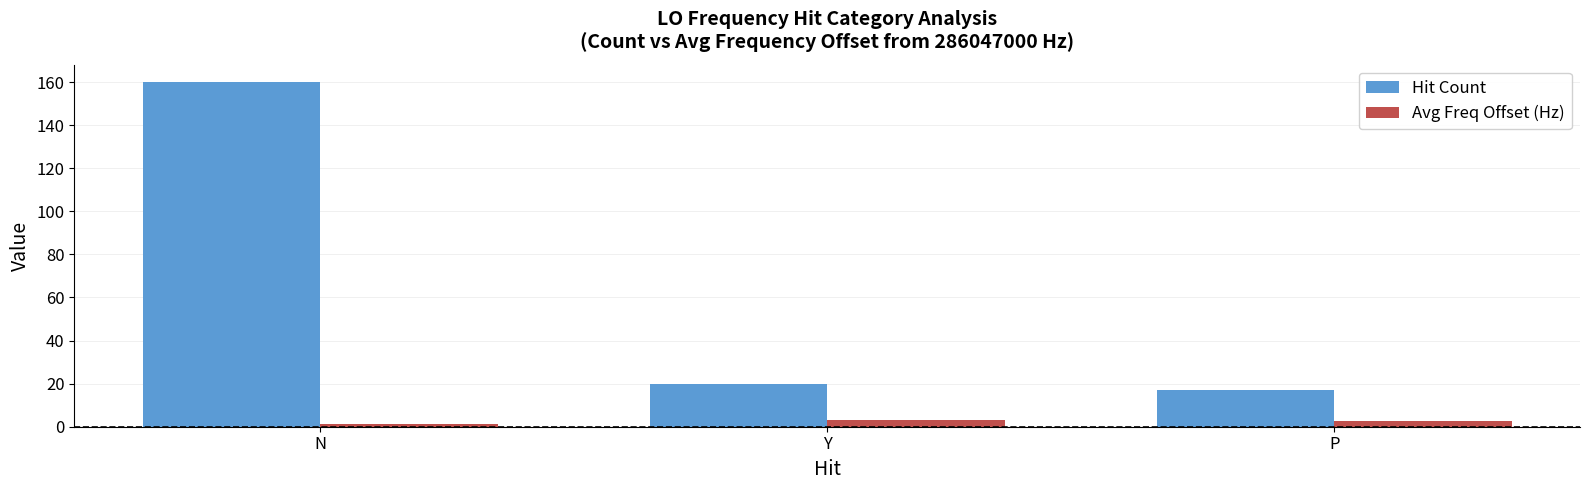

Which label corresponds to the smallest value in the chart?

N